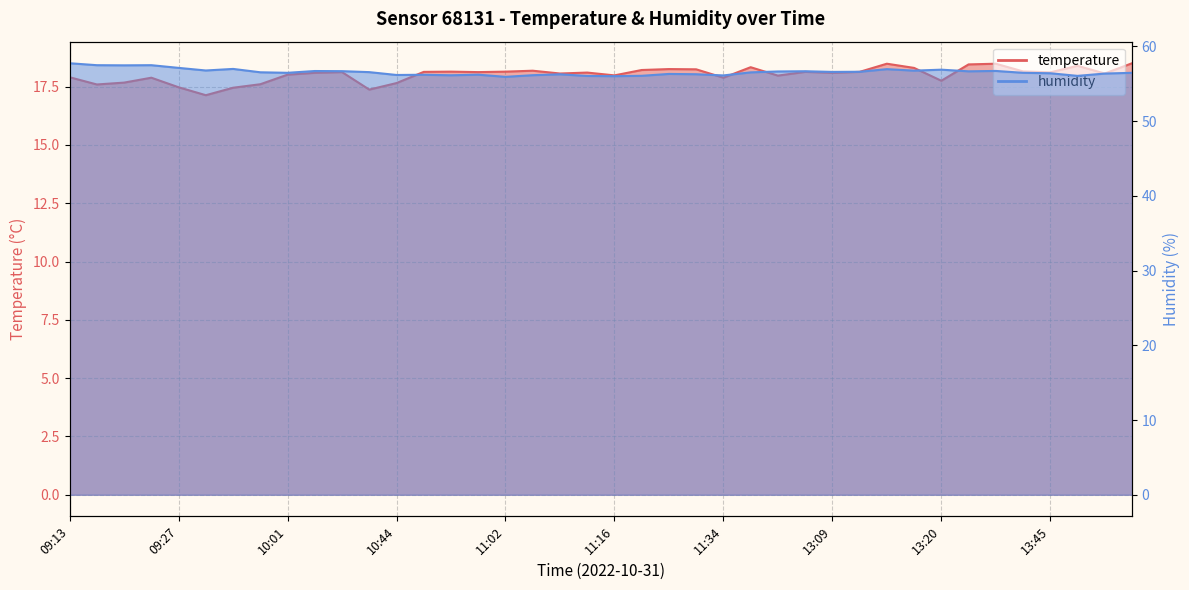

What is the difference between the maximum and minimum values in the humidity series?

1.8